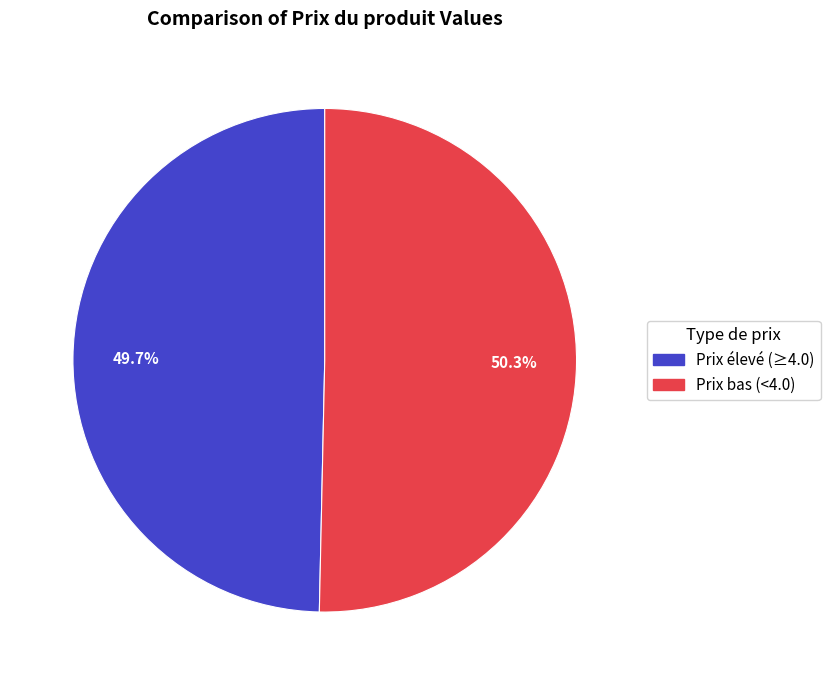

Is there a majority slice in this chart?

Yes